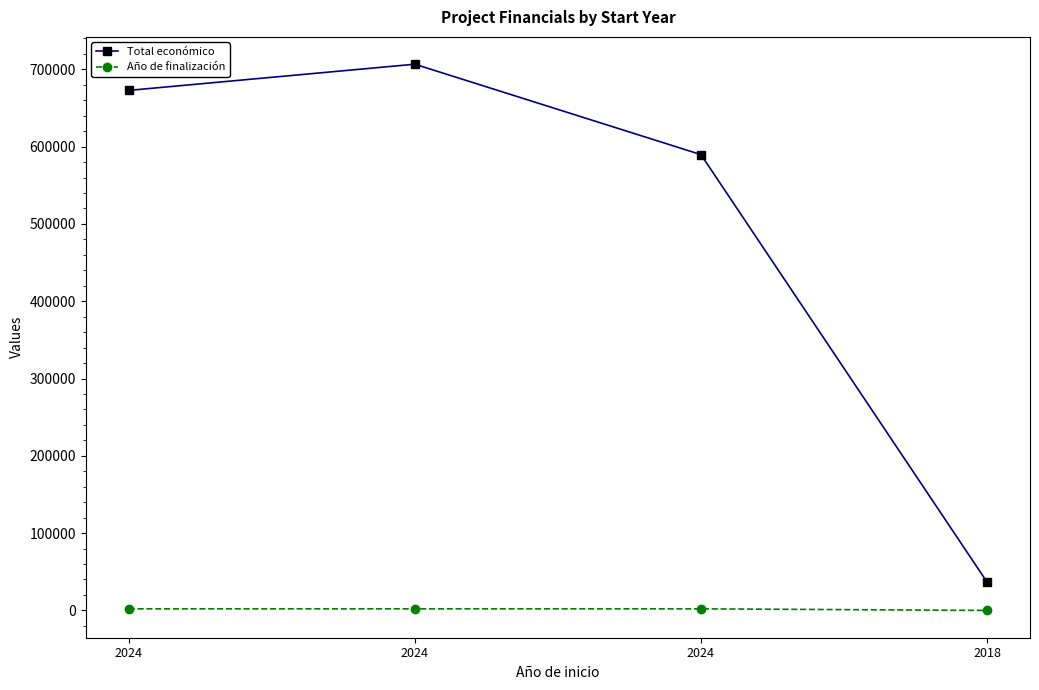

Is this an area chart (filled region under the line)?

No